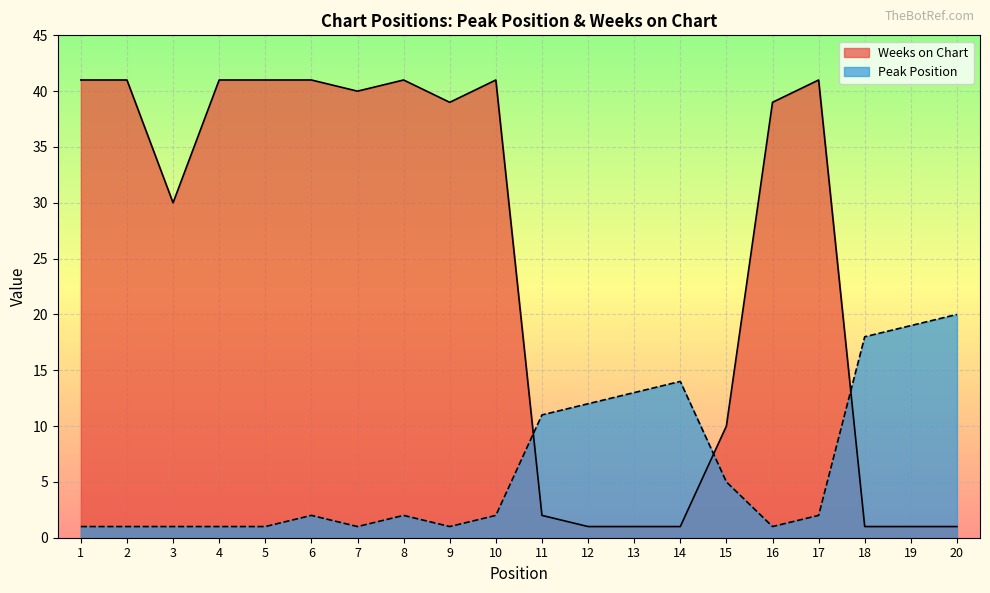

After their last crossing, which series has the higher values: Peak Position or Weeks on Chart?

Peak Position